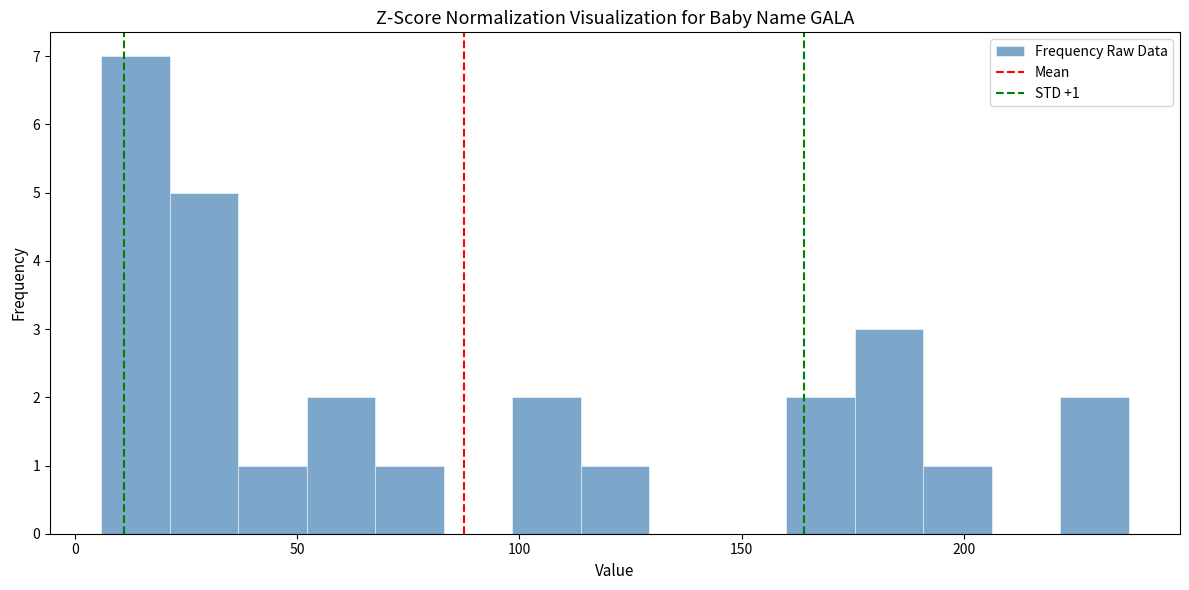

Around what value on the x-axis is the tallest bar? Give the approximate position of its centre, as read against the axis.

15